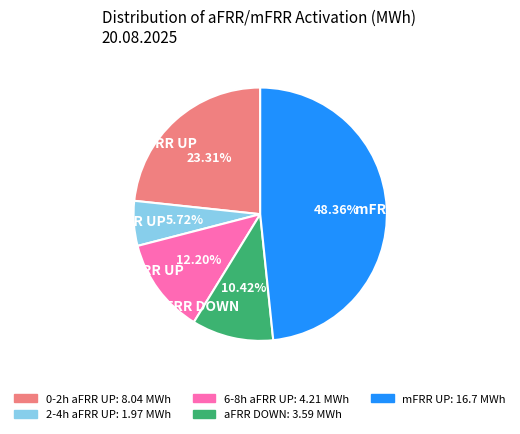

Rank the categories by value from lowest to highest.

2-4h aFRR UP, aFRR DOWN, 6-8h aFRR UP, 0-2h aFRR UP, mFRR UP